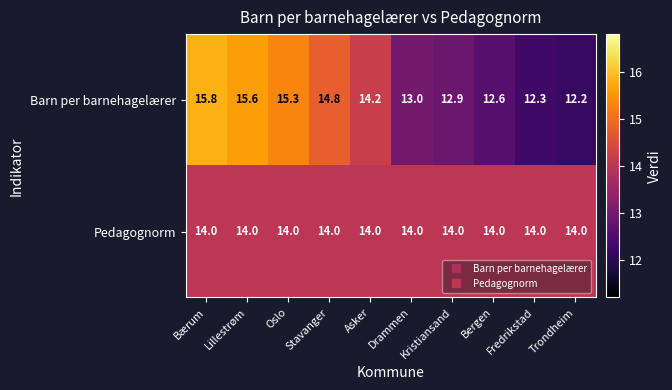

What is the sum of the Pedagognorm values at Oslo and Bærum?

28.0